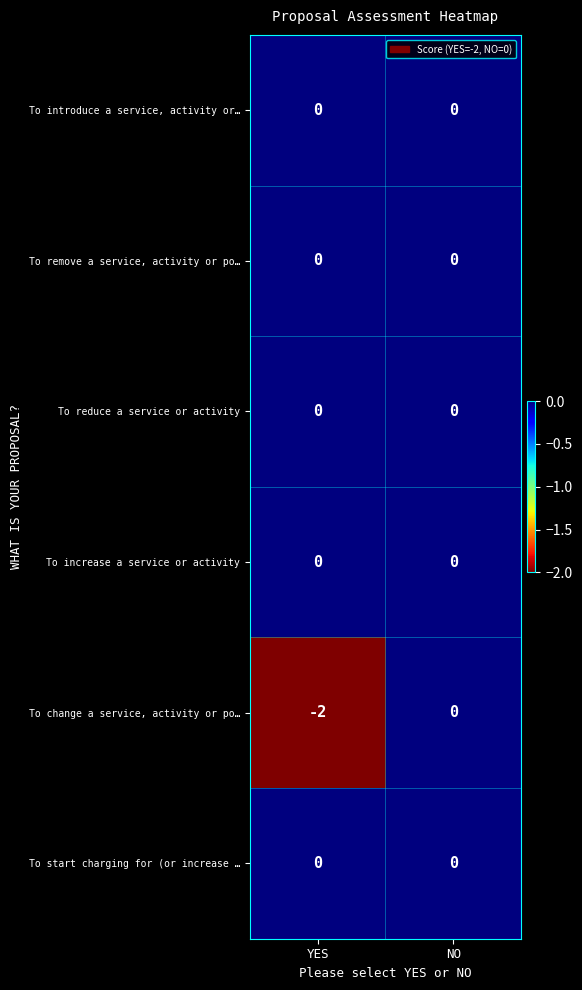

Reading right to left, transcribe all the data shown in this chart.

To introduce a service, activity or…: 0	0
To remove a service, activity or po…: 0	0
To reduce a service or activity: 0	0
To increase a service or activity: 0	0
To change a service, activity or po…: 0	-2
To start charging for (or increase …: 0	0